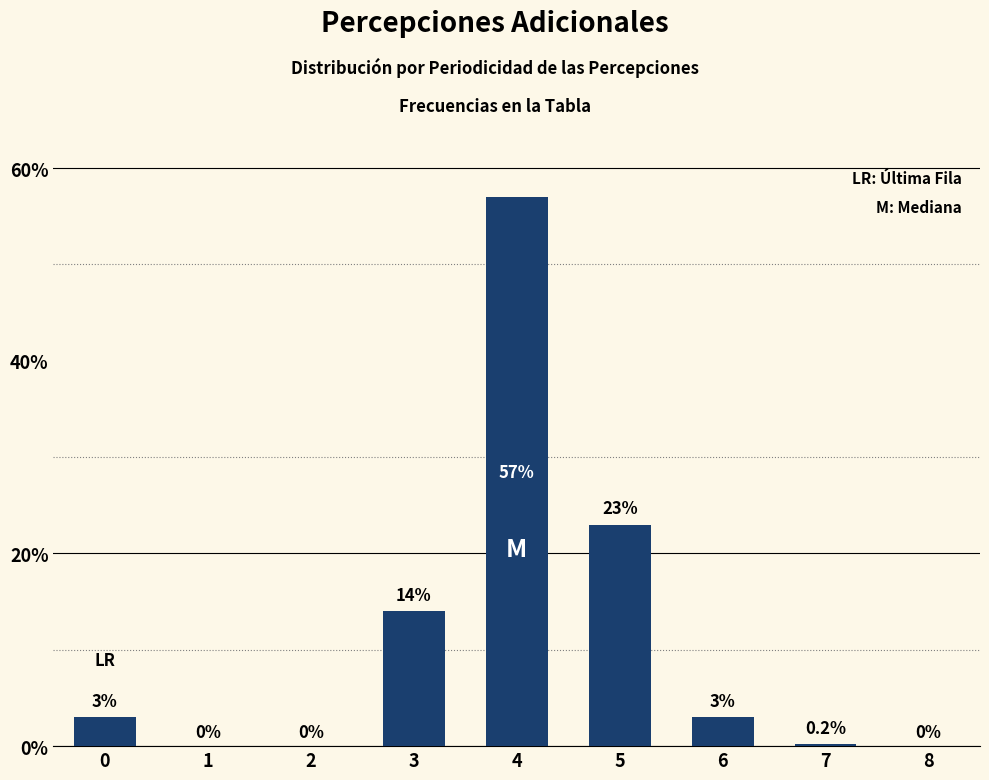

Are the bars horizontal?

No